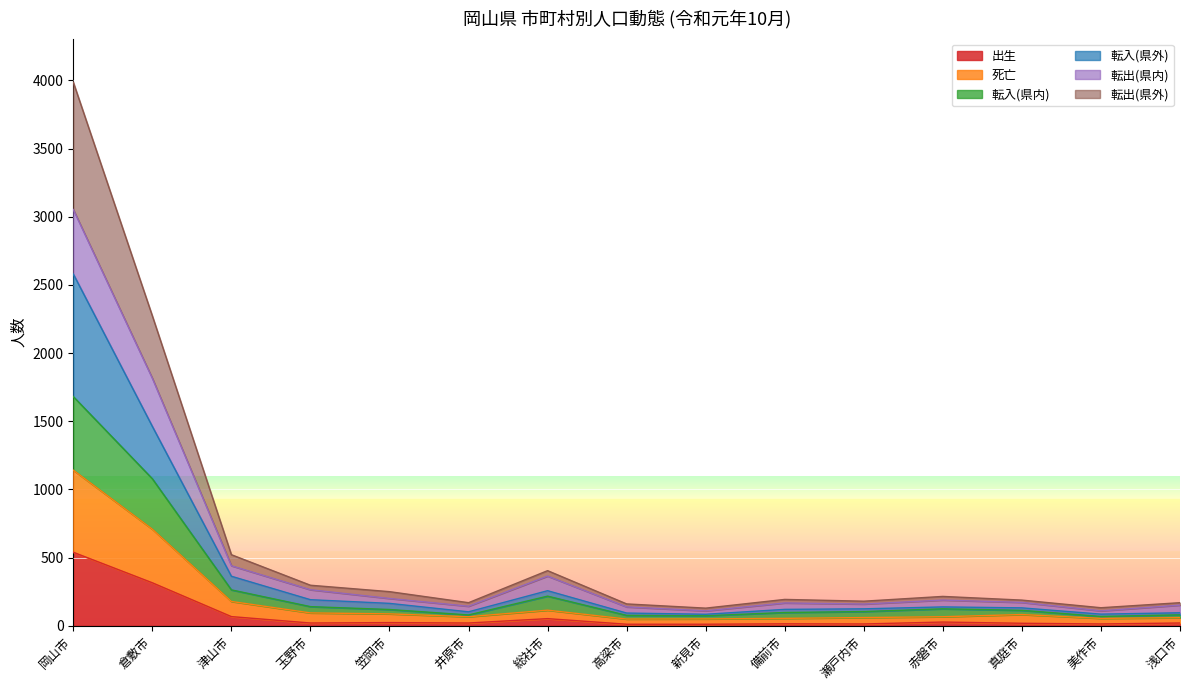

What is the greatest value displayed?

3987